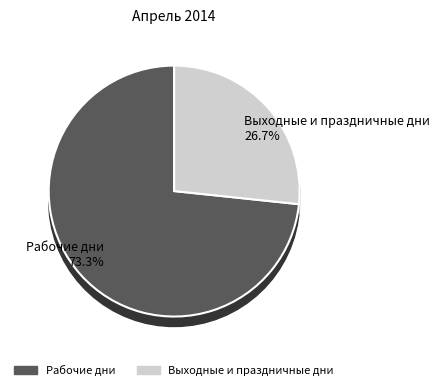

To the nearest percent, what is the average slice percentage?

50%